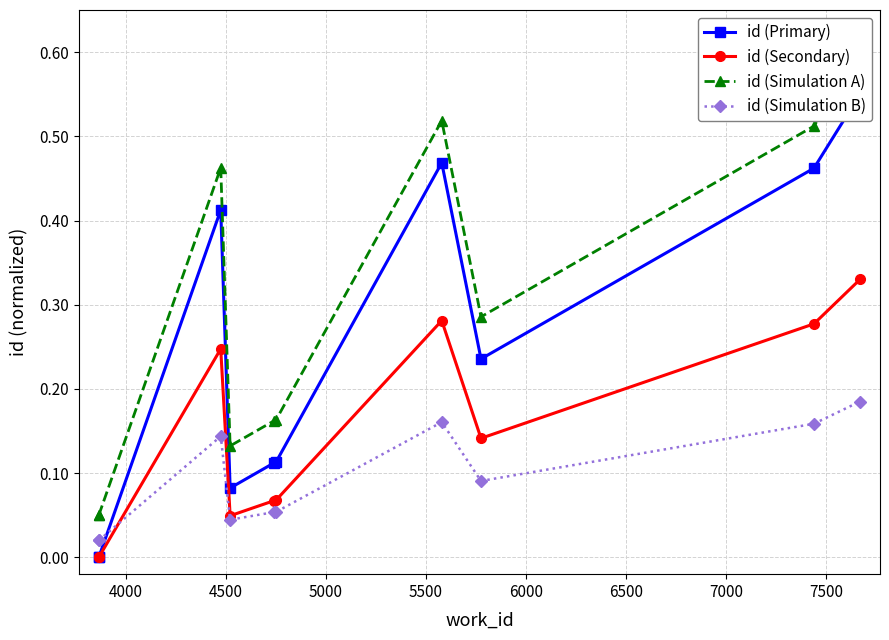

What is the value of the id (Simulation B) point at the 6th from the left?

0.1